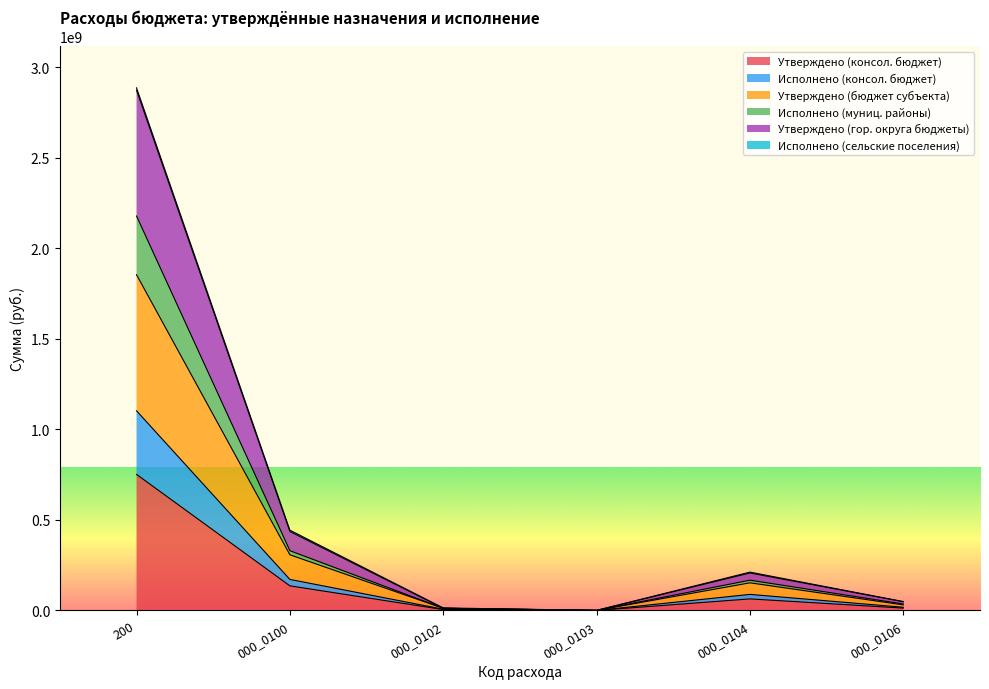

Where is the first local minimum for Утверждено (консол. бюджет)?

000_0103